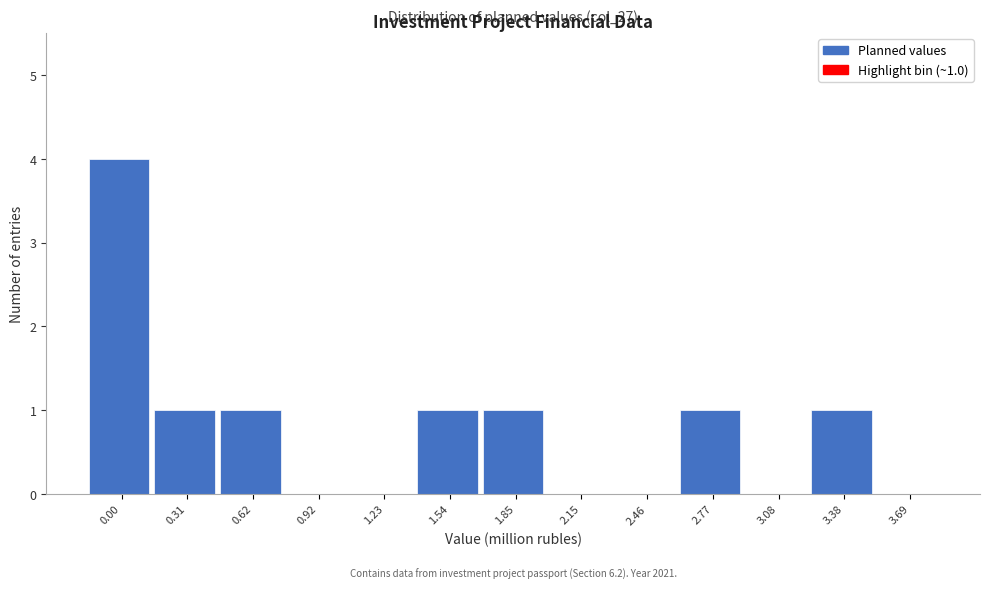

Reading right to left, list all the values displayed in this chart.

3.69=0	3.38=1	3.08=0	2.77=1	2.46=0	2.15=0	1.85=1	1.54=1	1.23=0	0.92=0	0.62=1	0.31=1	0.00=4